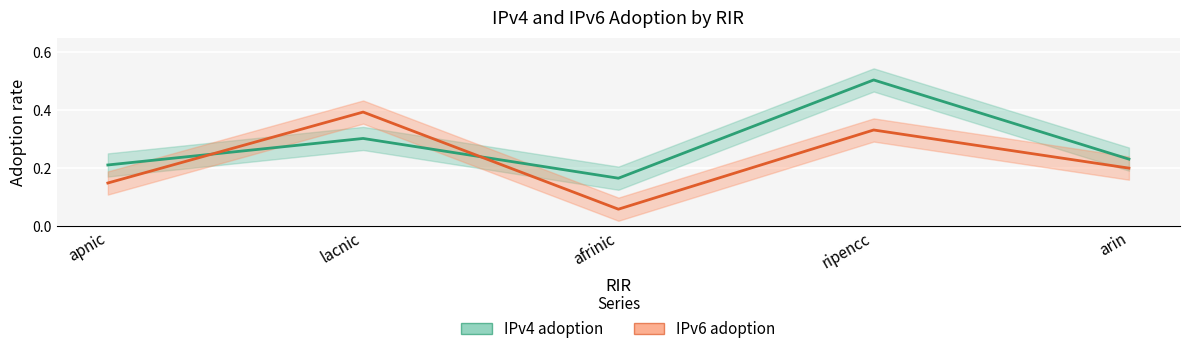

List the series in order of their peak value, lowest first.

IPv6 adoption, IPv4 adoption